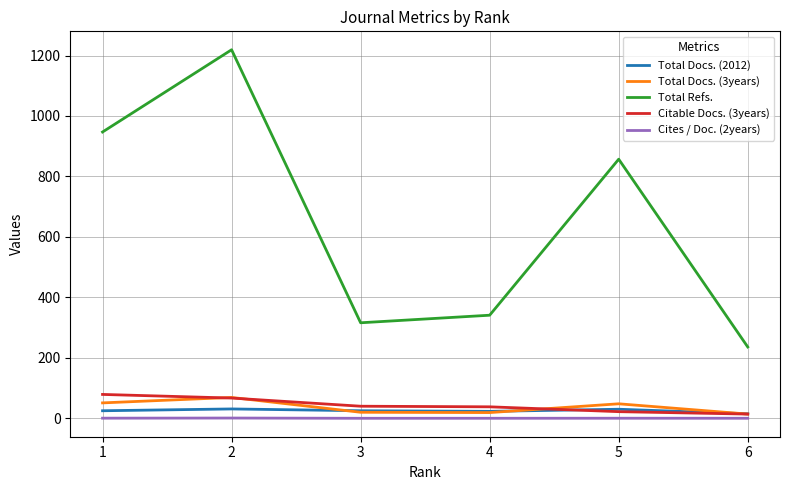

Between 1 and 4, which series saw the biggest shift?

Total Refs.